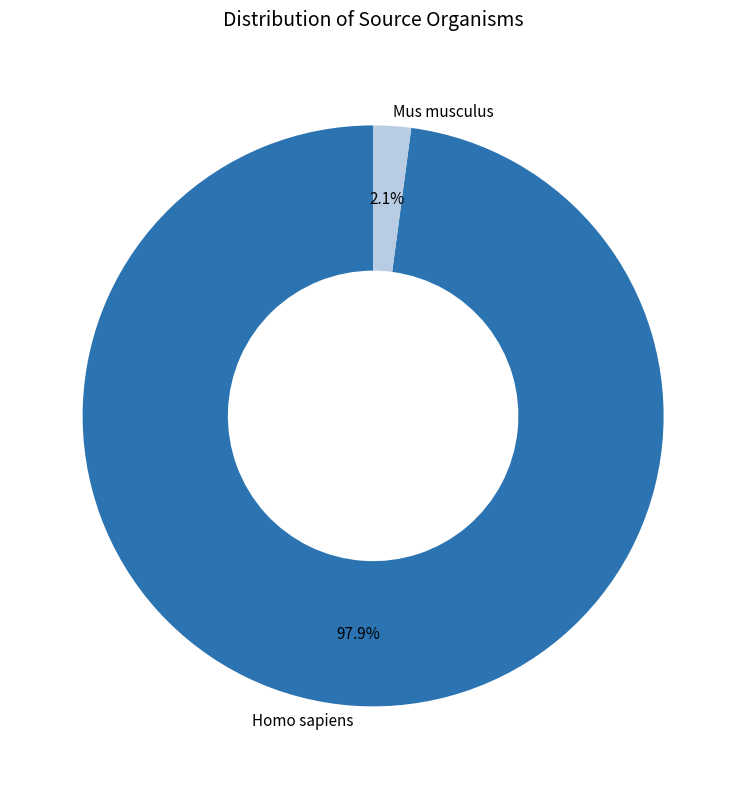

To the nearest percent, what portion does Homo sapiens represent?

98%